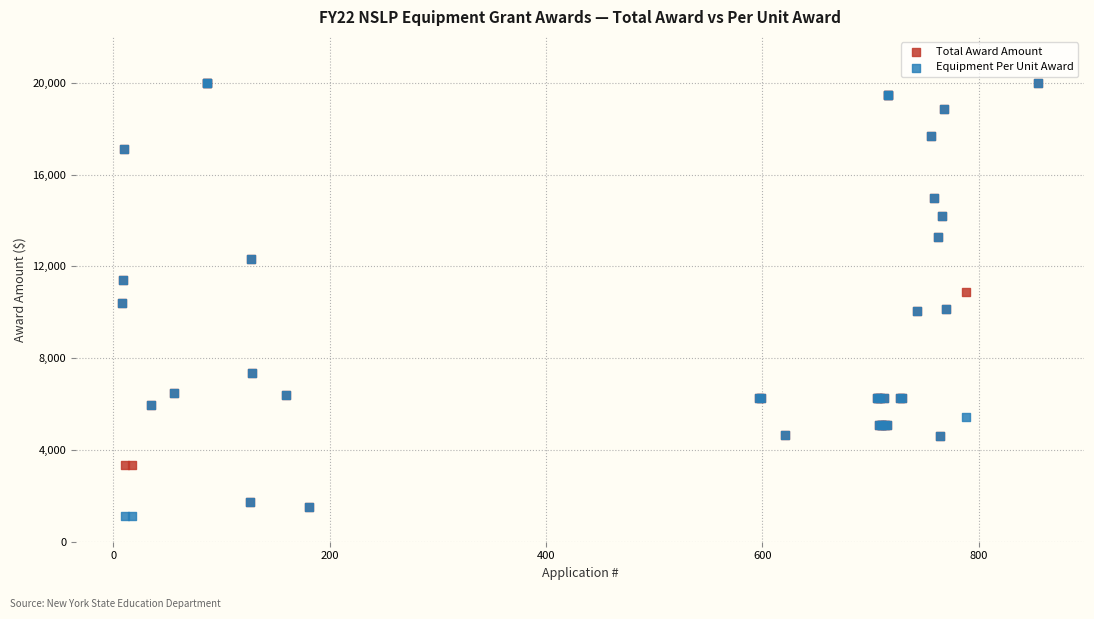

Which series contains the lowest Y value?

Equipment Per Unit Award